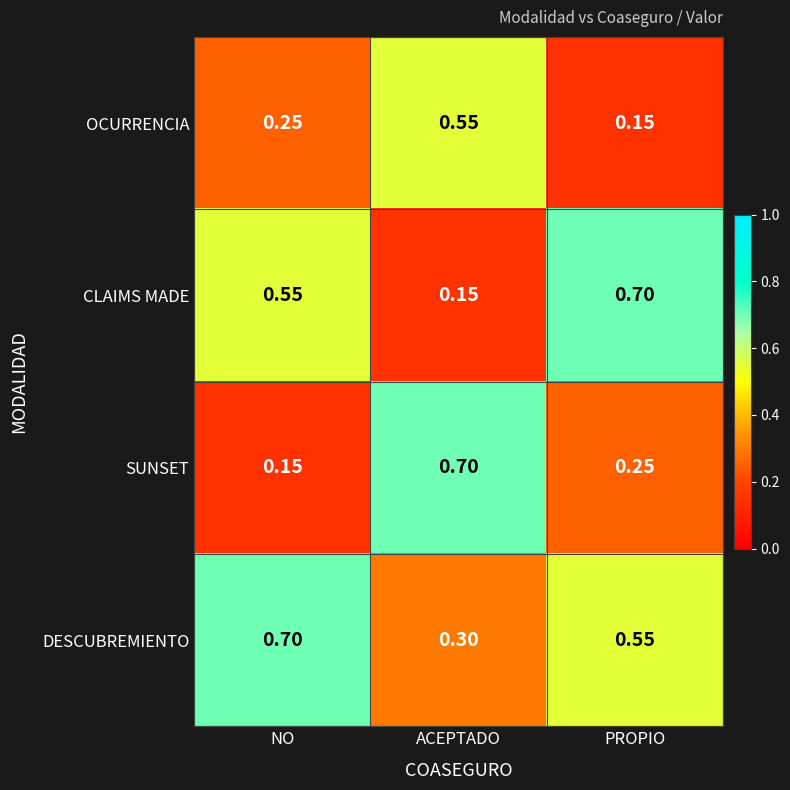

At which category is the sum across all series the highest?

ACEPTADO